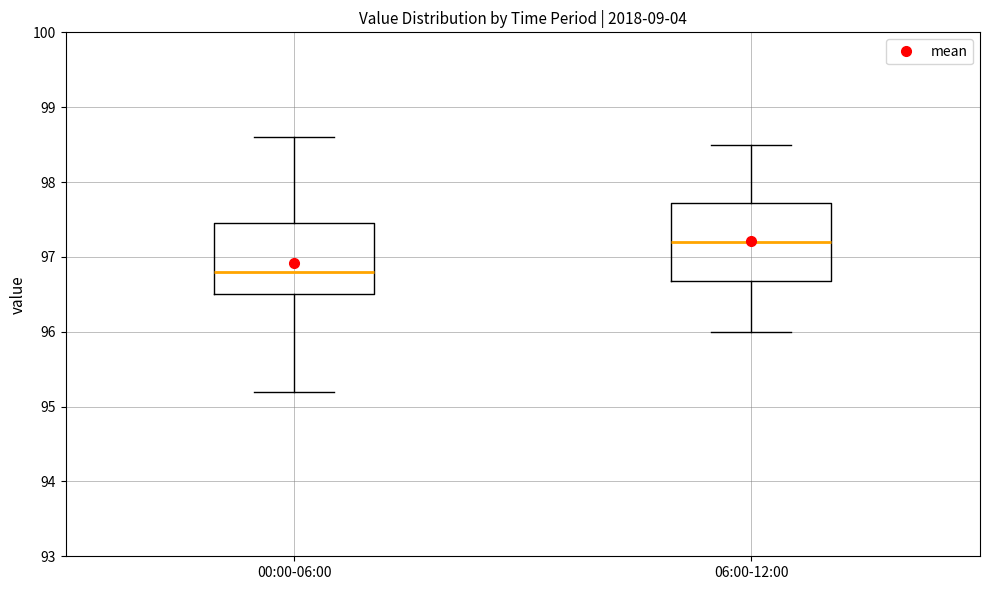

Which box's median line is the highest?

06:00-12:00